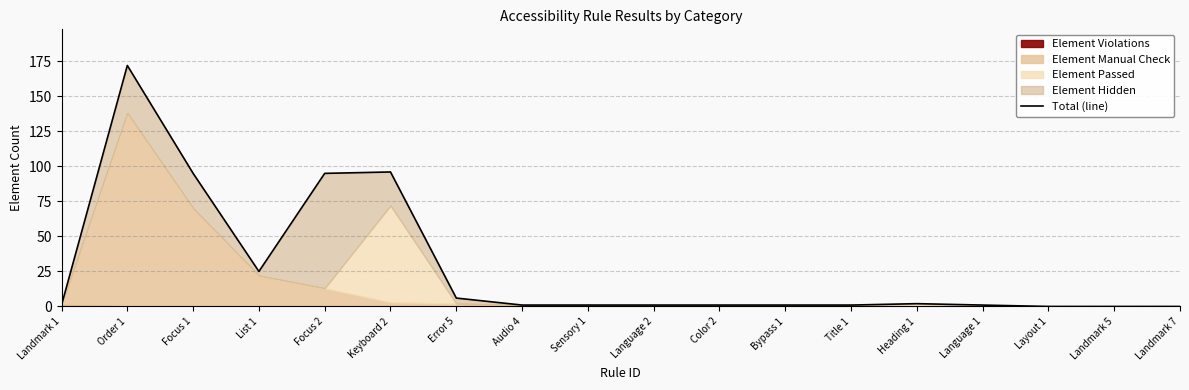

Reading left to right, what are all the values shown in this chart?

Landmark 1=1	Order 1=172	Focus 1=95	List 1=25	Focus 2=95	Keyboard 2=96	Error 5=6	Audio 4=1	Sensory 1=1	Language 2=1	Color 2=1	Bypass 1=1	Title 1=1	Heading 1=2	Language 1=1	Layout 1=0	Landmark 5=0	Landmark 7=0